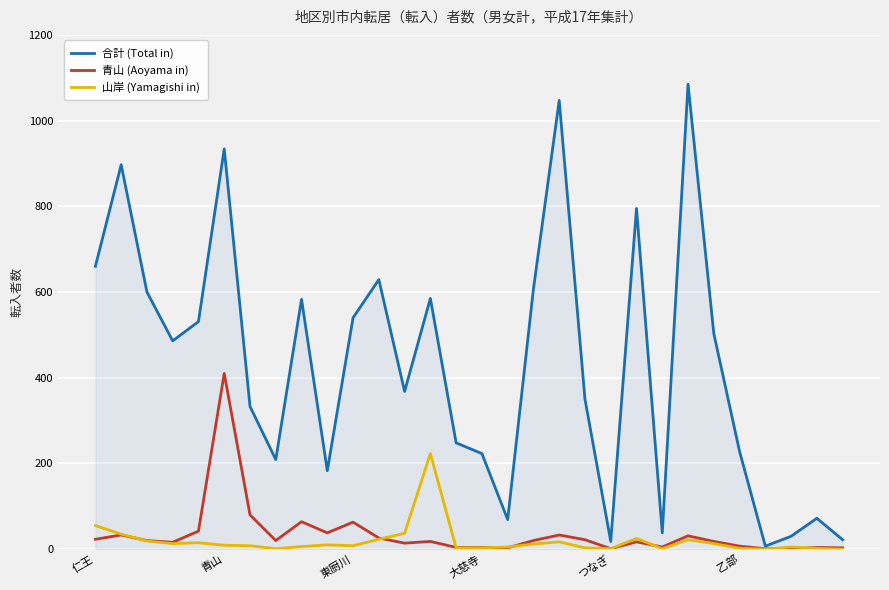

Which series has the widest spread of values?

合計 (Total in)